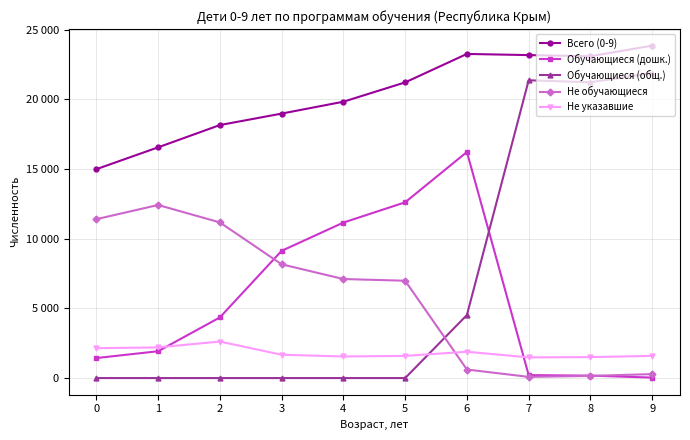

The Не обучающиеся series shows 425 at 6. True or false?

False